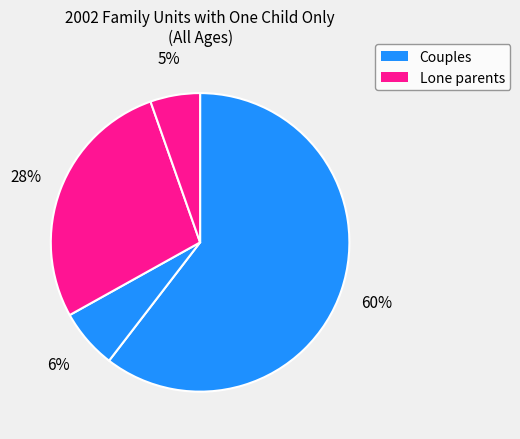

Count the number of slices in the pie.

4